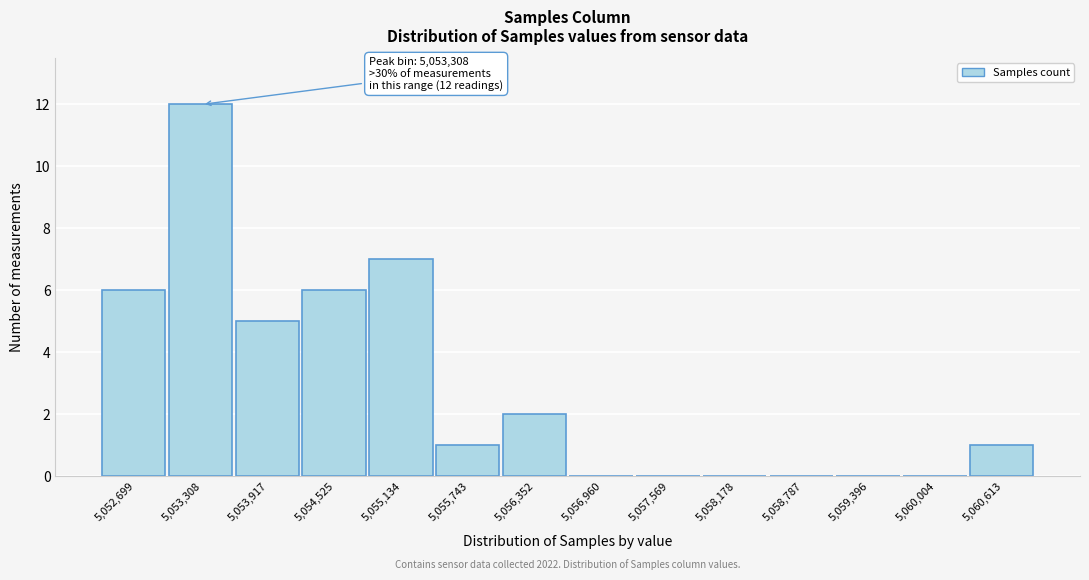

Reading left to right, transcribe all the data shown in this chart.

5,052,699=6	5,053,308=12	5,053,917=5	5,054,525=6	5,055,134=7	5,055,743=1	5,056,352=2	5,056,960=0	5,057,569=0	5,058,178=0	5,058,787=0	5,059,396=0	5,060,004=0	5,060,613=1